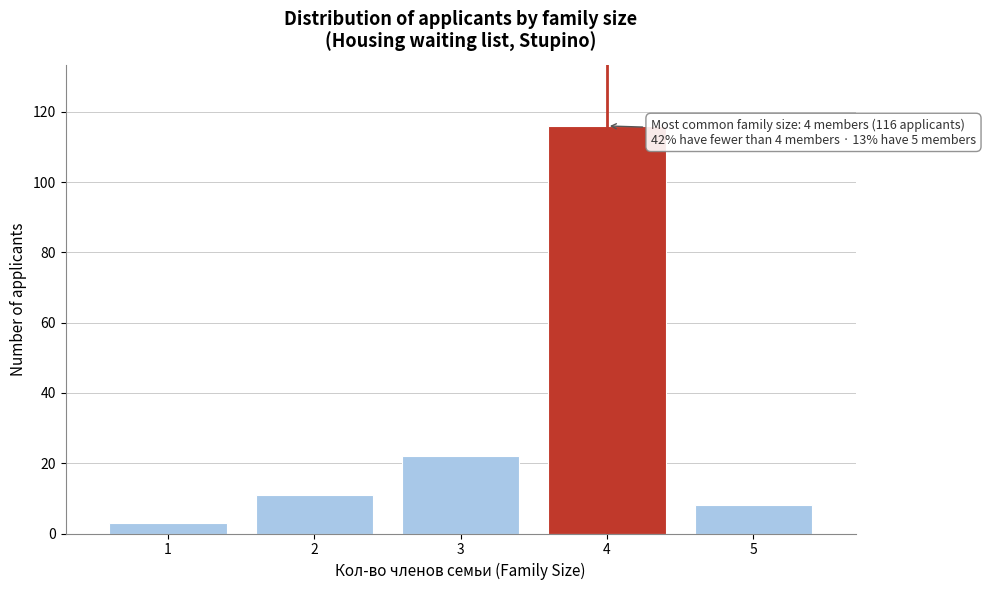

Over which range of the x-axis is the bar tallest?

3.5 to 4.5